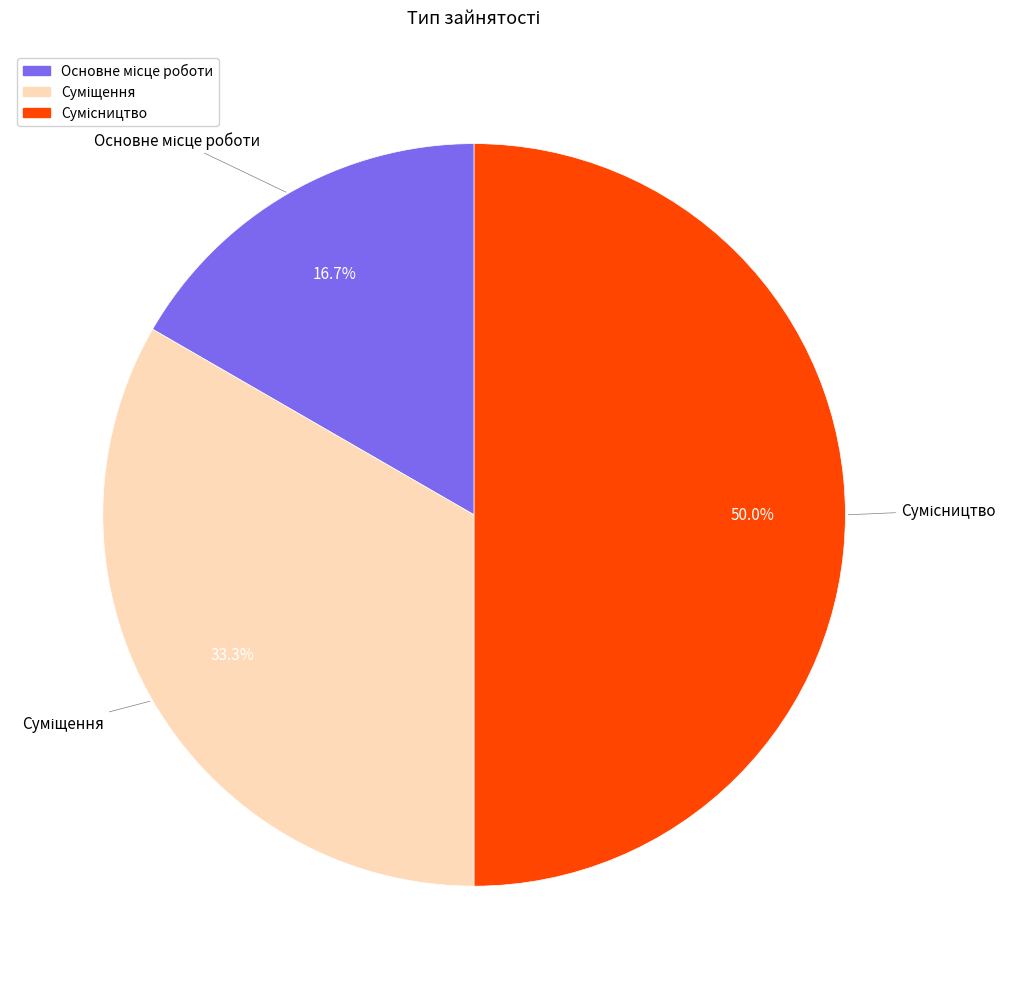

To the nearest percent, what is the difference between the Сумісництво and Суміщення slice percentages?

17%